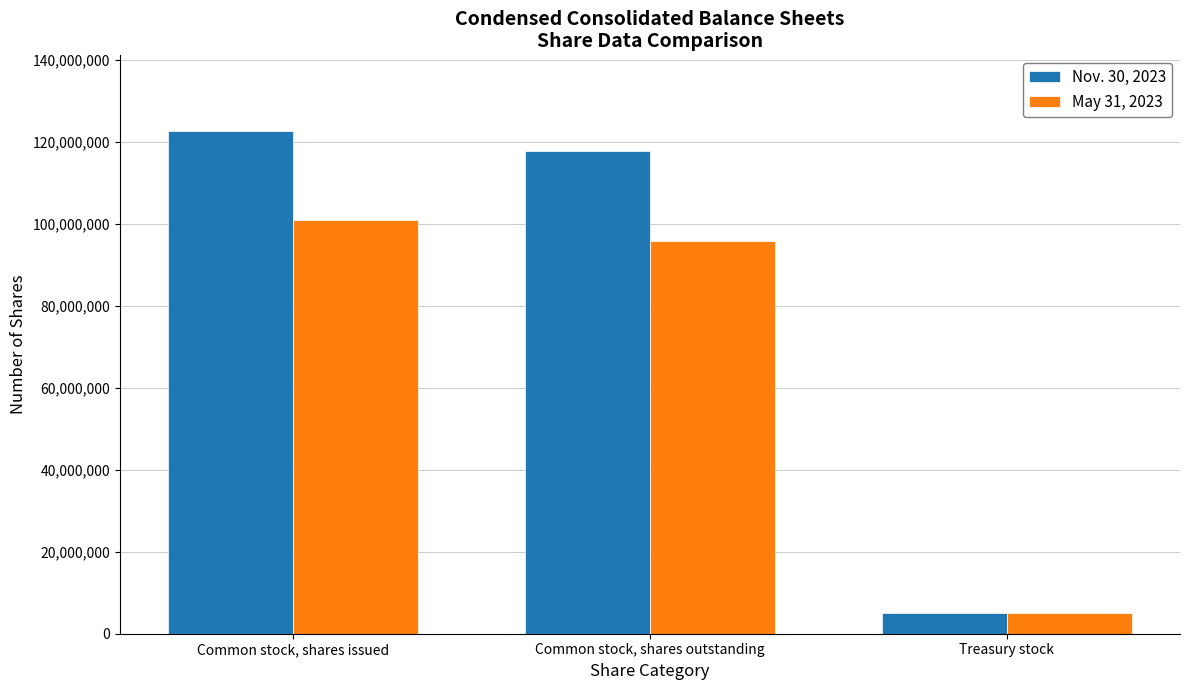

Where does the May 31, 2023 series first go above 95925630?

Common stock, shares issued